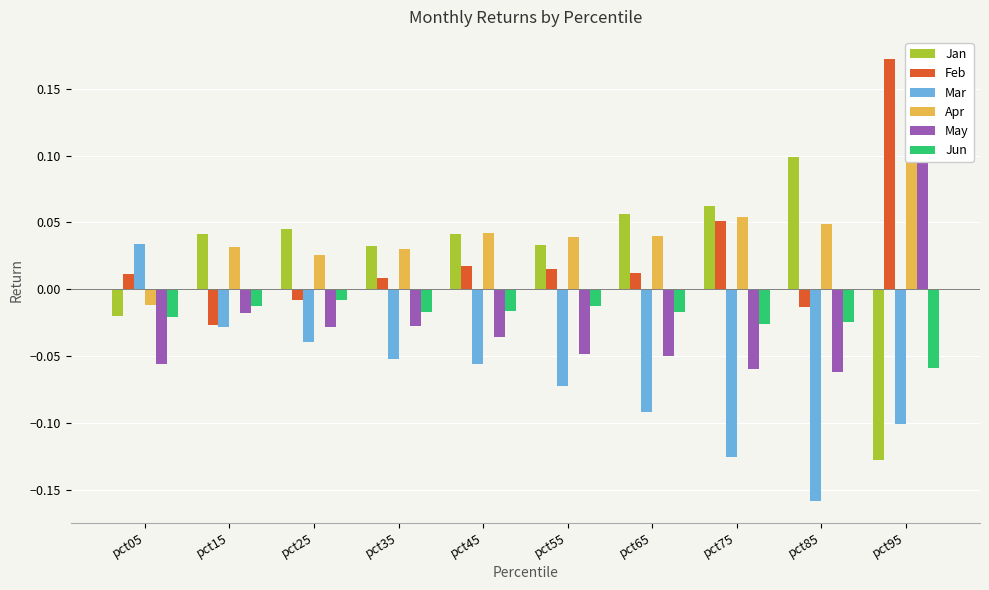

Is the value of Feb at pct05 greater than the value of Mar at pct25?

Yes